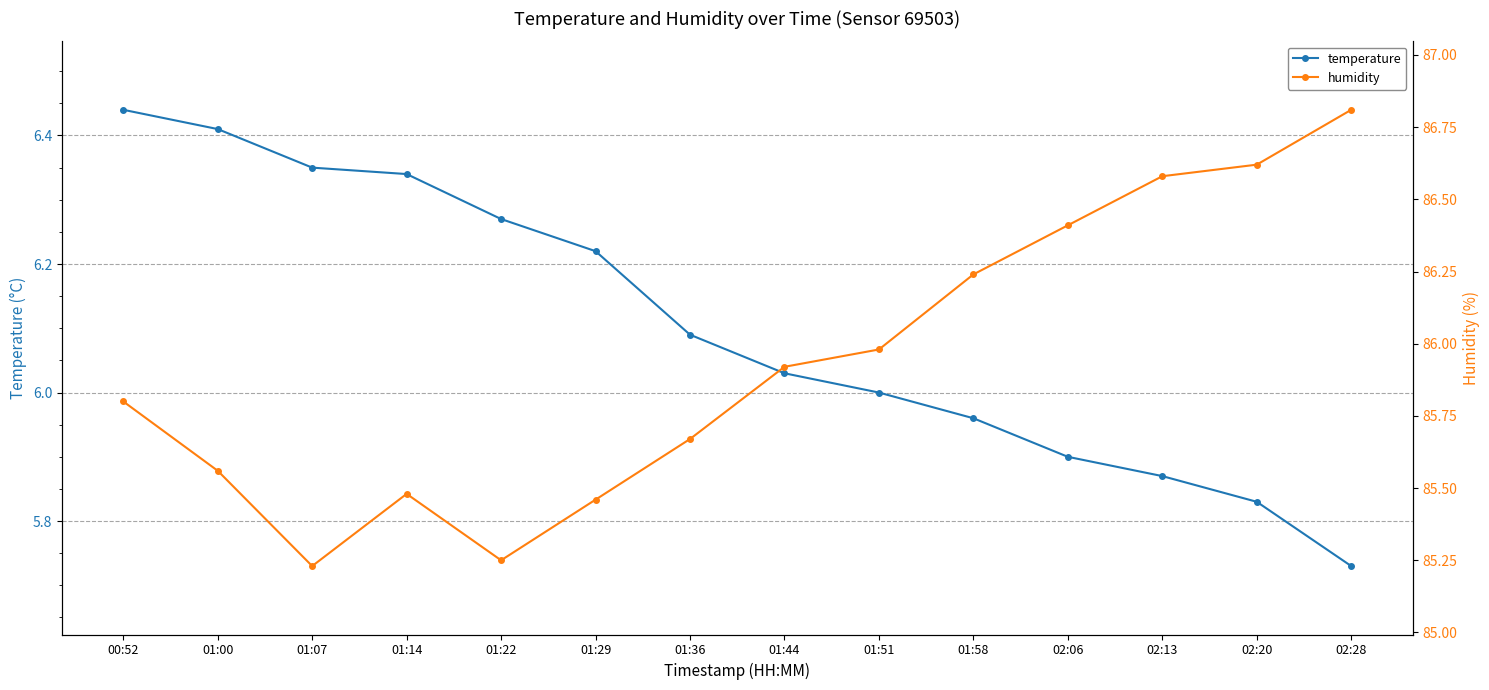

Reading right to left, extract all data points from this chart.

temperature: 02:28=5.7	02:20=5.8	02:13=5.9	02:06=5.9	01:58=6.0	01:51=6.0	01:44=6.0	01:36=6.1	01:29=6.2	01:22=6.3	01:14=6.3	01:07=6.3	01:00=6.4	00:52=6.4
humidity: 02:28=86.8	02:20=86.6	02:13=86.6	02:06=86.4	01:58=86.2	01:51=86.0	01:44=85.9	01:36=85.7	01:29=85.5	01:22=85.2	01:14=85.5	01:07=85.2	01:00=85.6	00:52=85.8